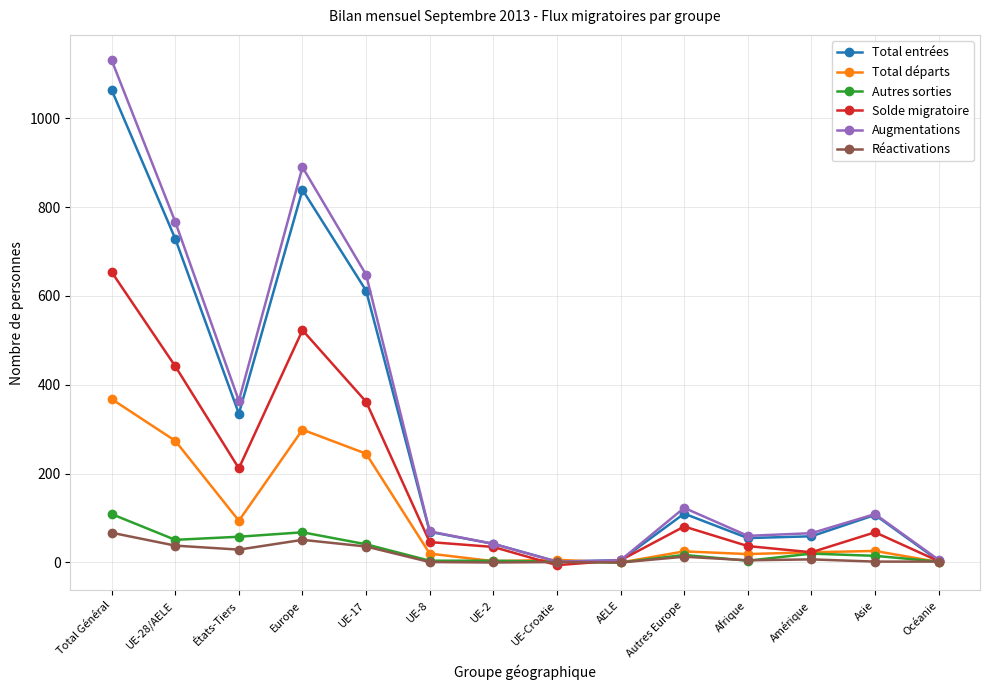

Is the value of Autres sorties at Total Général greater than the value of Total entrées at UE-2?

Yes